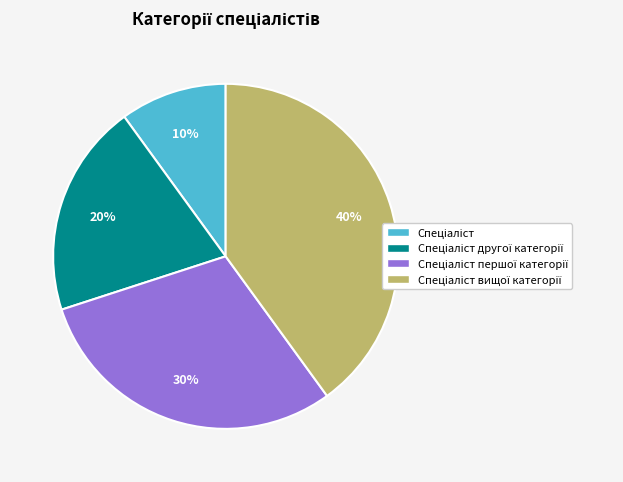

How many slices are in this pie chart?

4